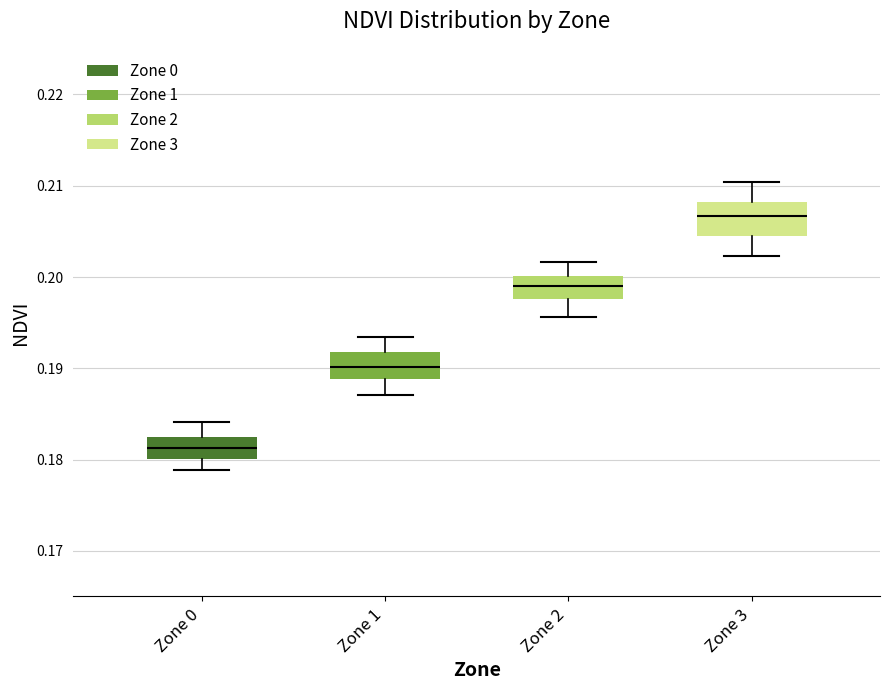

Reading left to right, transcribe this box plot: for each box, give where its median line is, the range the box spans, and where its two whiskers end, as read against the y-axis. The values are not printed on the chart, so give them approximately, as read against the axis.

Zone 0: median 0.181, box 0.180 to 0.183, whiskers 0.179 to 0.184
Zone 1: median 0.190, box 0.189 to 0.192, whiskers 0.187 to 0.193
Zone 2: median 0.199, box 0.198 to 0.200, whiskers 0.196 to 0.202
Zone 3: median 0.207, box 0.205 to 0.208, whiskers 0.202 to 0.210